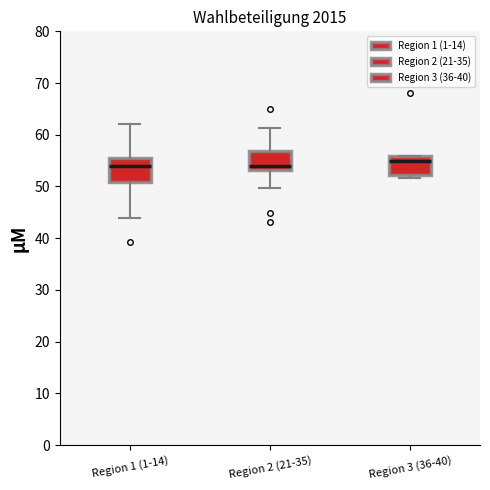

Reading left to right, read every box against the y-axis: the position of its median line, the range the box covers, and the ends of its whiskers. The values are not printed on the chart, so give them approximately, as read against the axis.

Region 1 (1-14): median 54, box 51 to 56, whiskers 44 to 62
Region 2 (21-35): median 54, box 53 to 57, whiskers 50 to 61
Region 3 (36-40): median 55, box 52 to 56, whiskers 52 (just below the box's lower edge) to 56